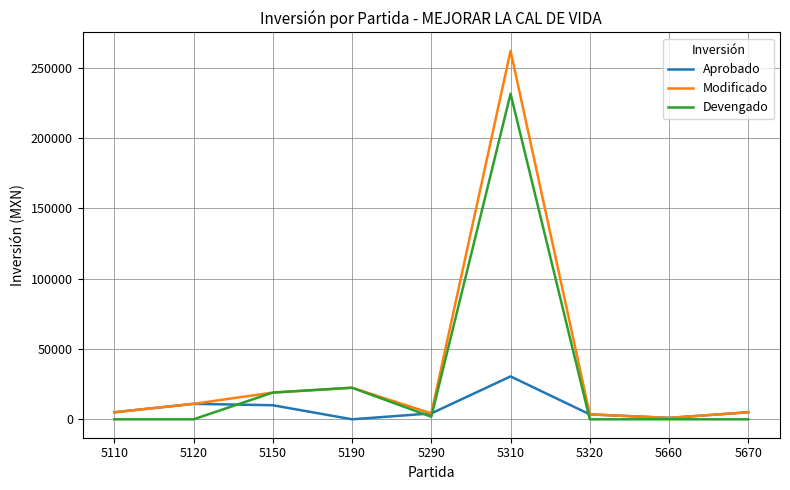

At which category does Devengado reach its first local peak?

5190